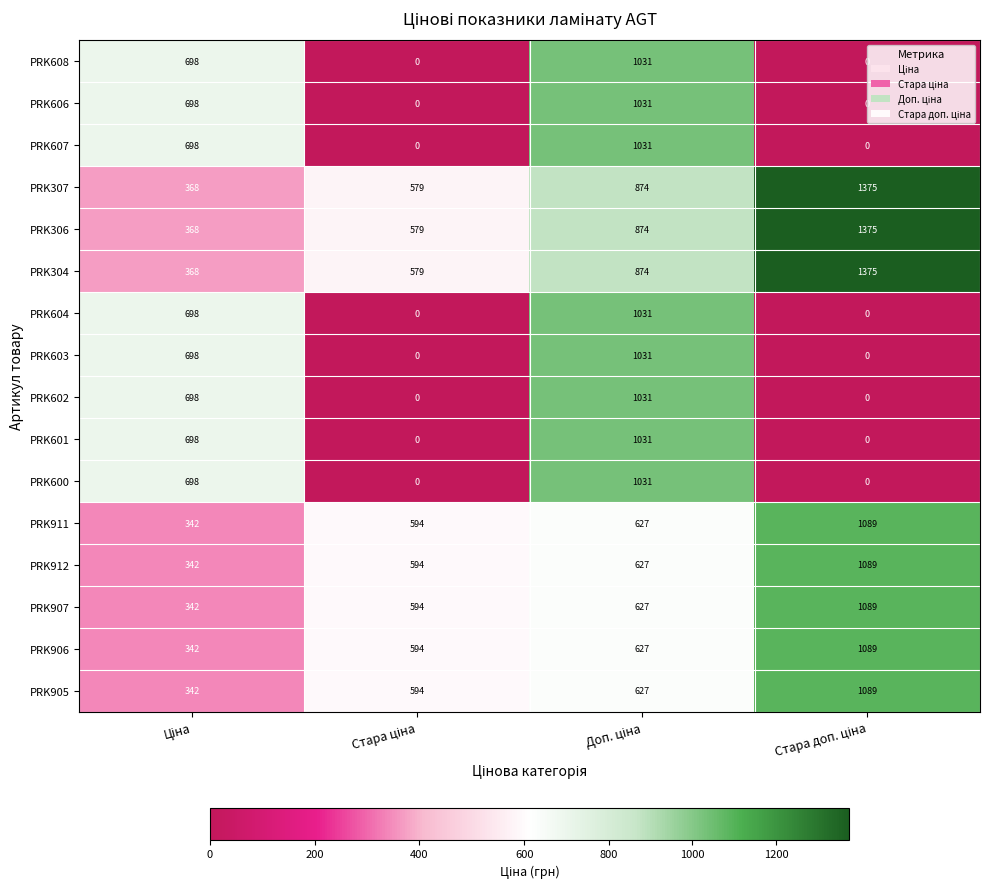

What is the difference between the maximum and minimum values in the PRK905 series?

747